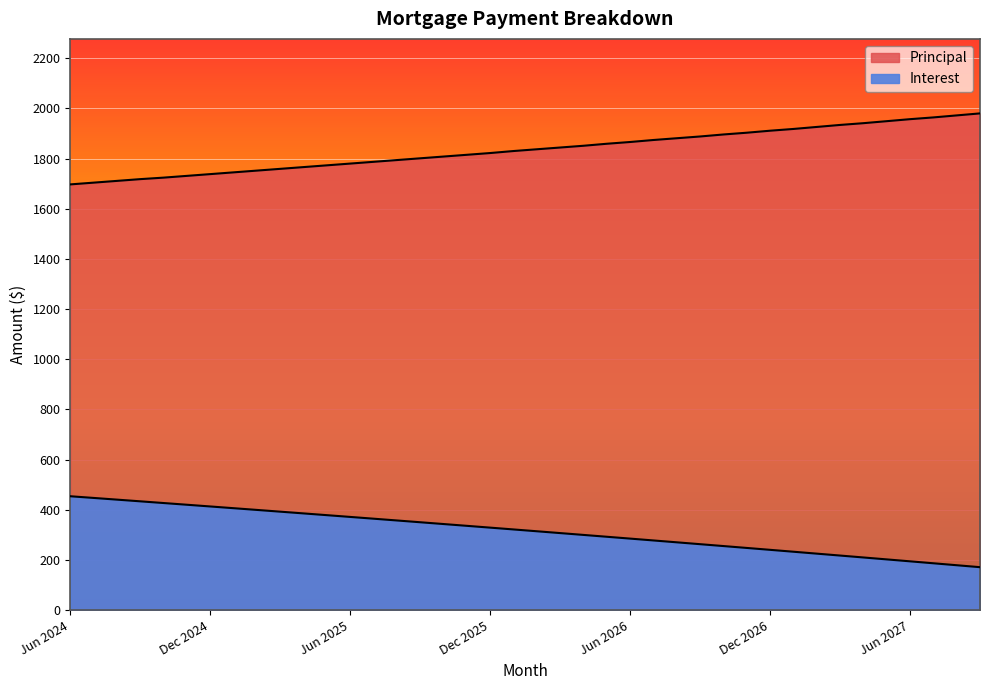

How many lines are shown in the chart?

2